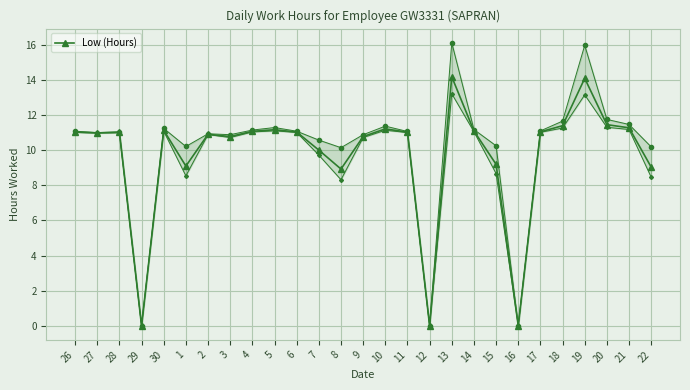

How many values are below 11?

12